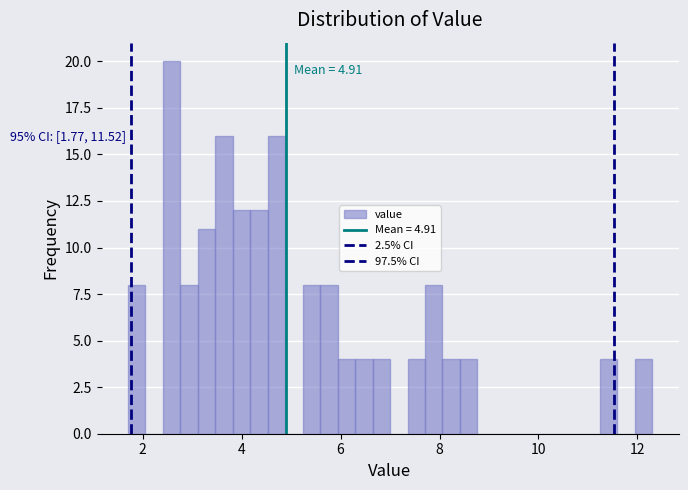

Read against the x-axis, roughly where is the centre of the tallest bar?

2.6